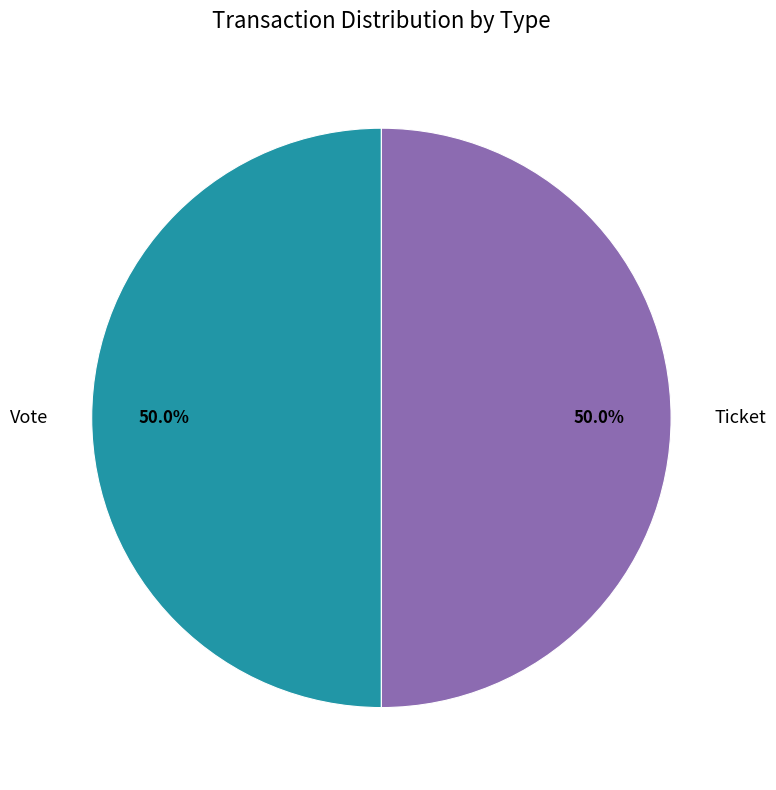

Approximately how many times larger is the value at Vote compared to Ticket?

1.0